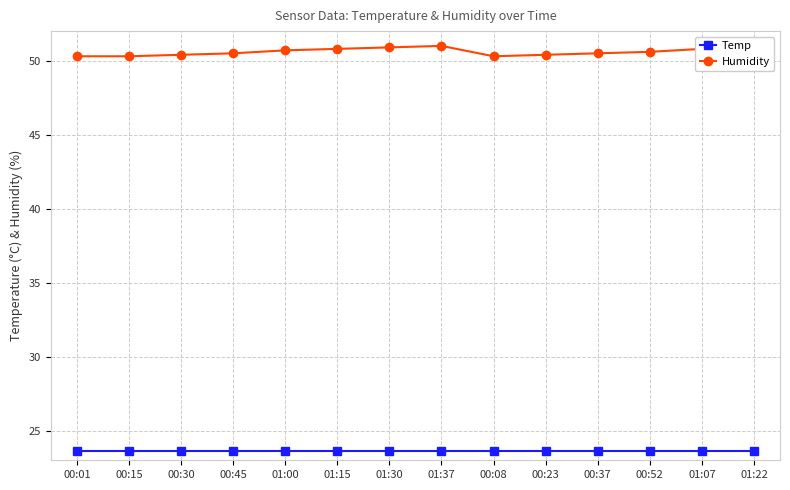

Is it true that Temp equals 23.6 at 01:00?

True